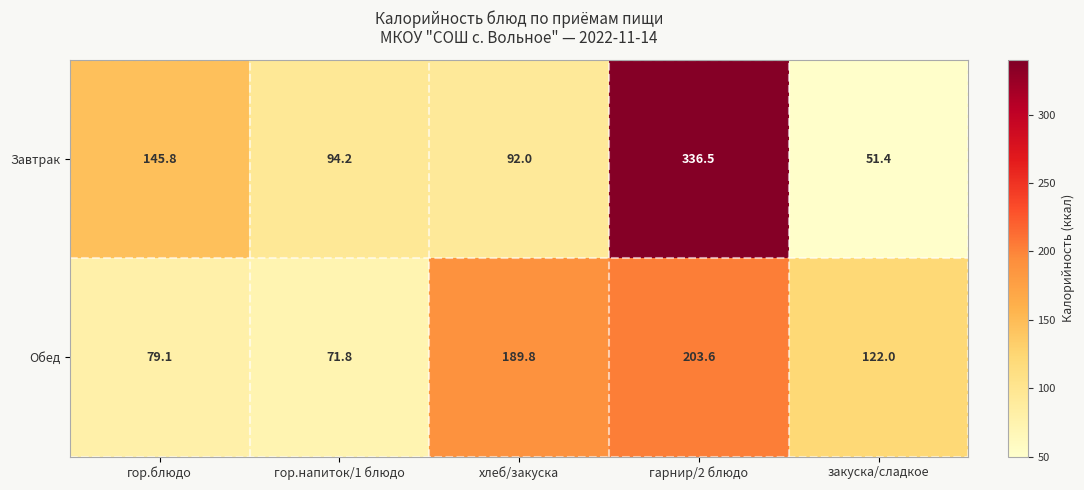

Which label corresponds to the largest value in the chart?

гарнир/2 блюдо